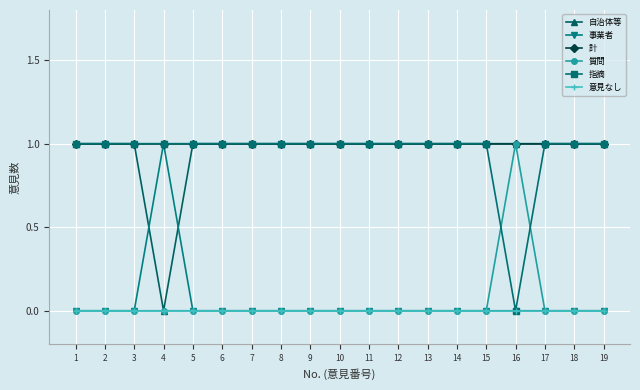

True or false: 意見なし has a value of 0 at 18.

True